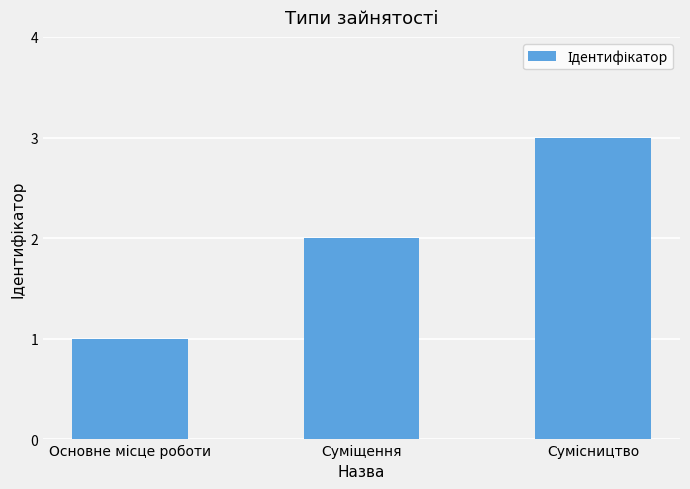

What is the maximum value shown in the chart?

3